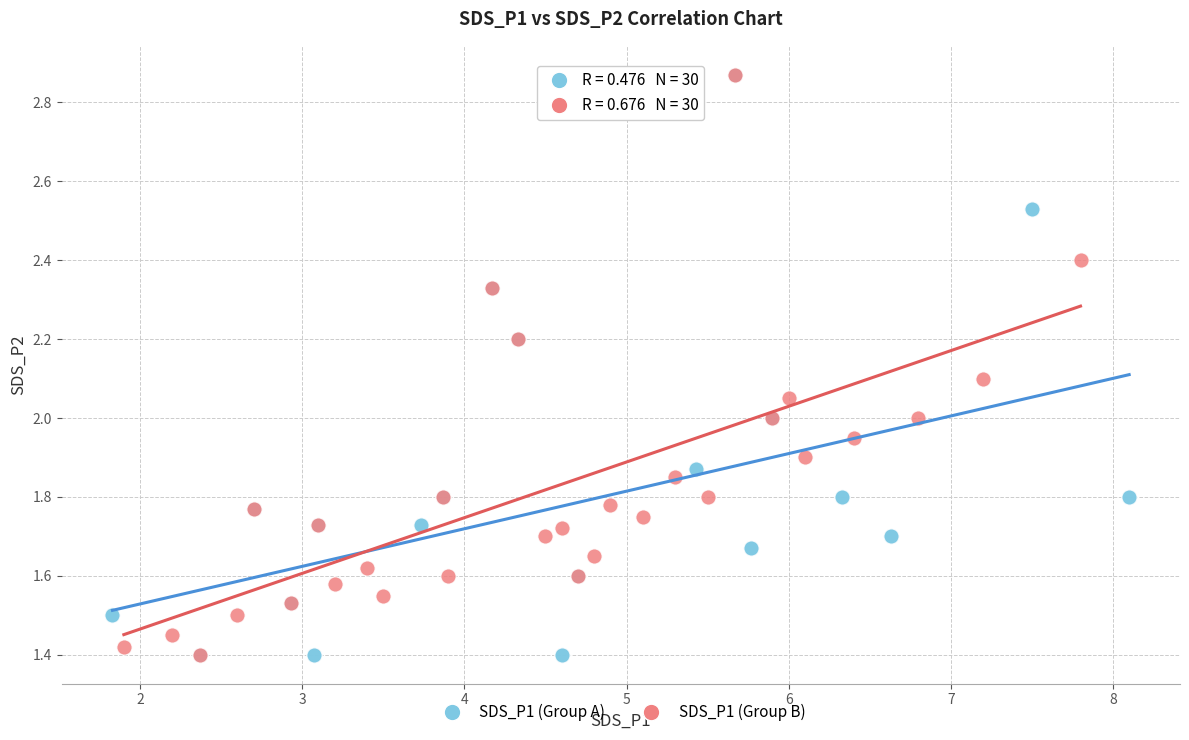

What are all the series names shown in the legend?

SDS_P1 (Group A), SDS_P1 (Group B)